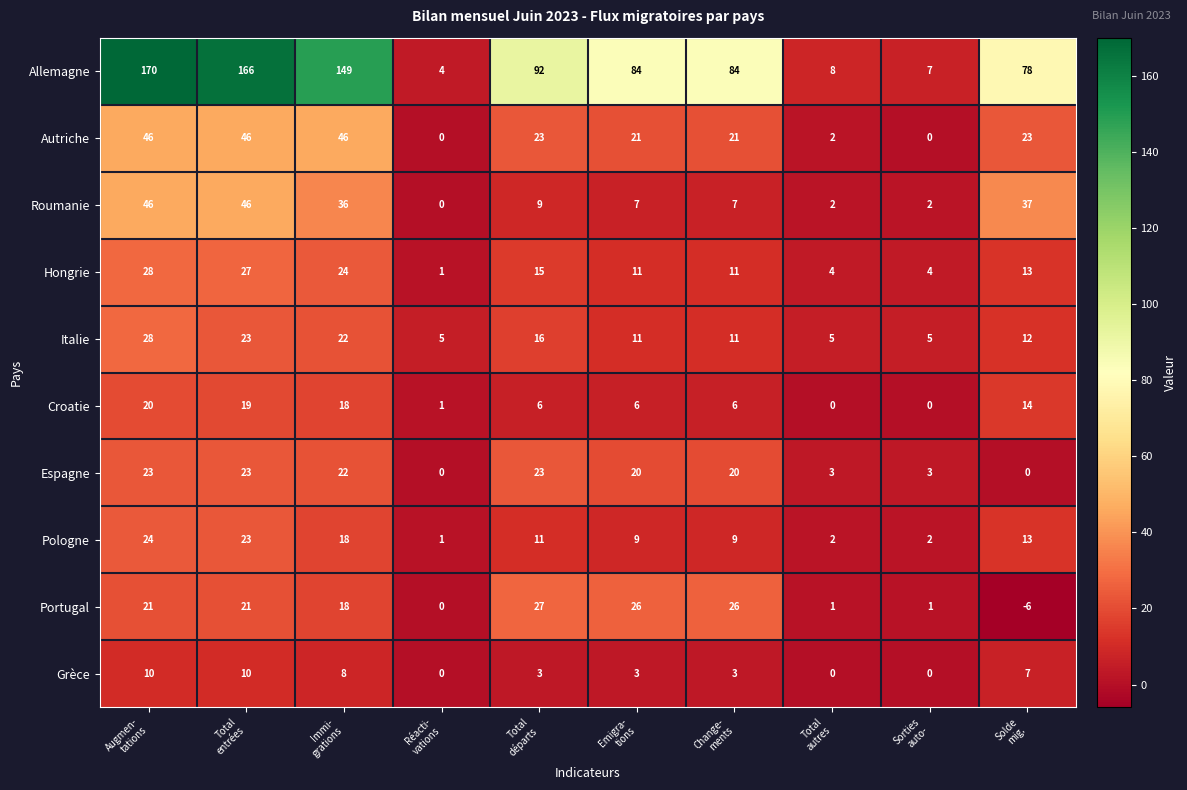

At how many categories does at least one series exceed 110?

3